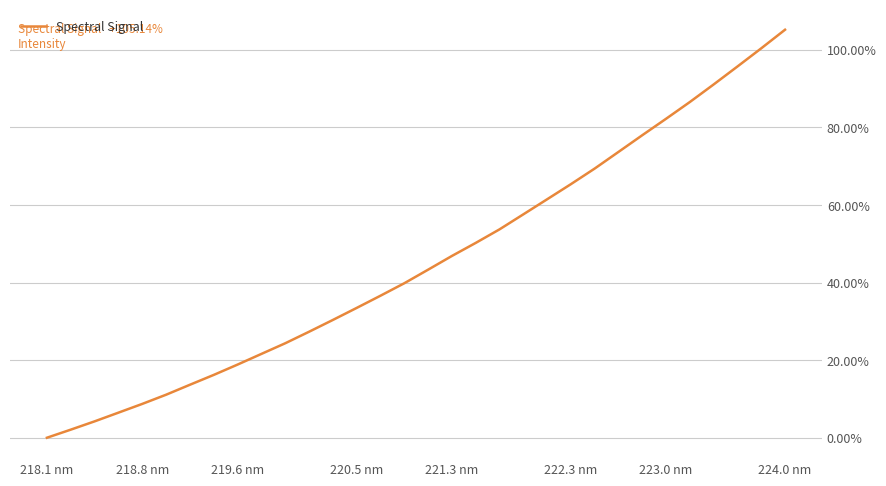

What is the difference between the maximum and minimum values?

105.1